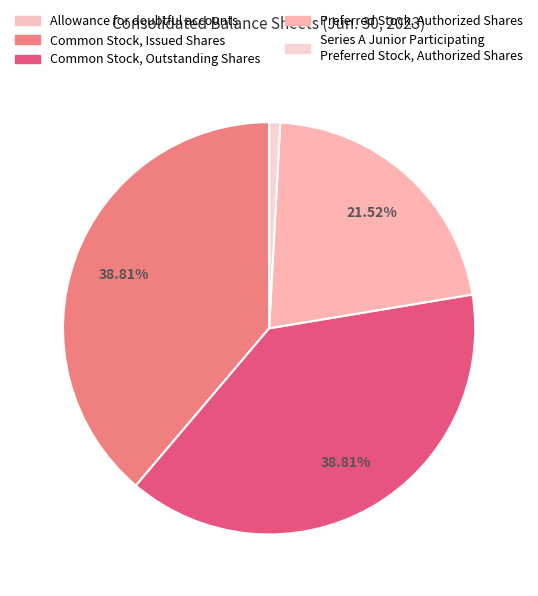

Which category has the biggest portion of the pie?

Common Stock, Issued Shares